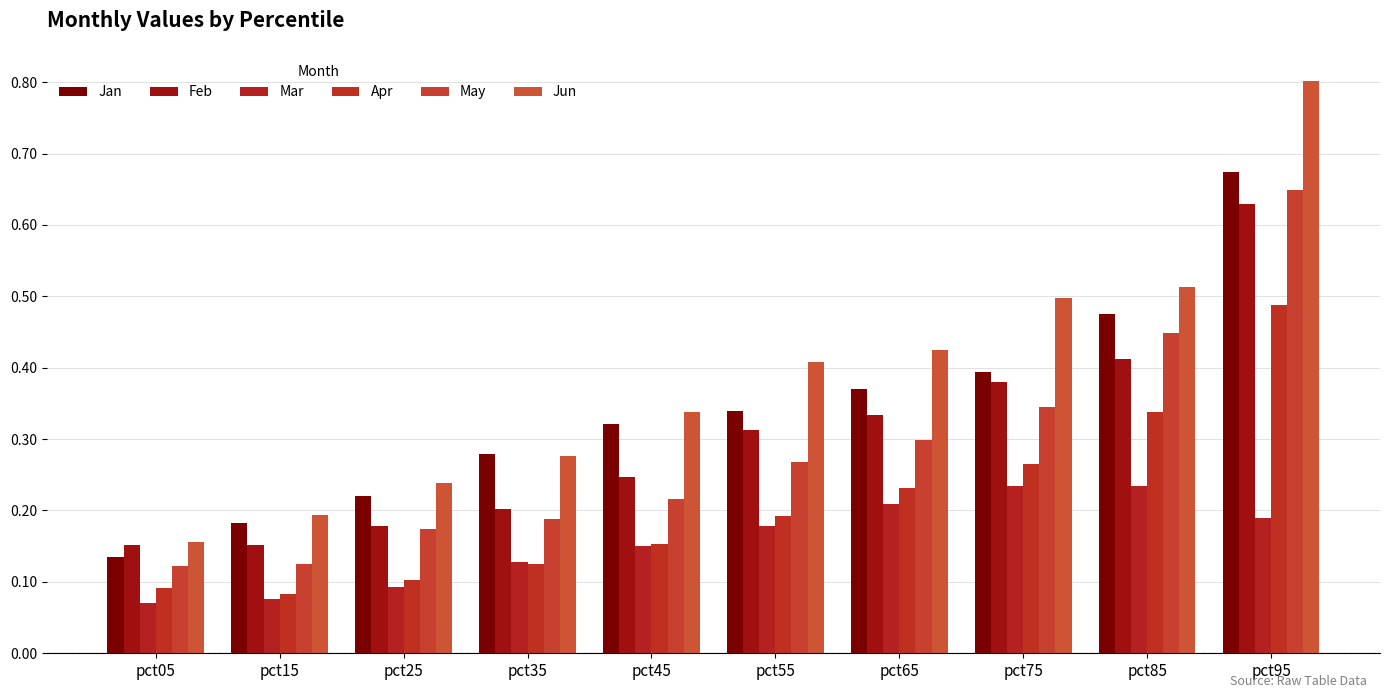

At which label is Apr closest to 0?

pct15